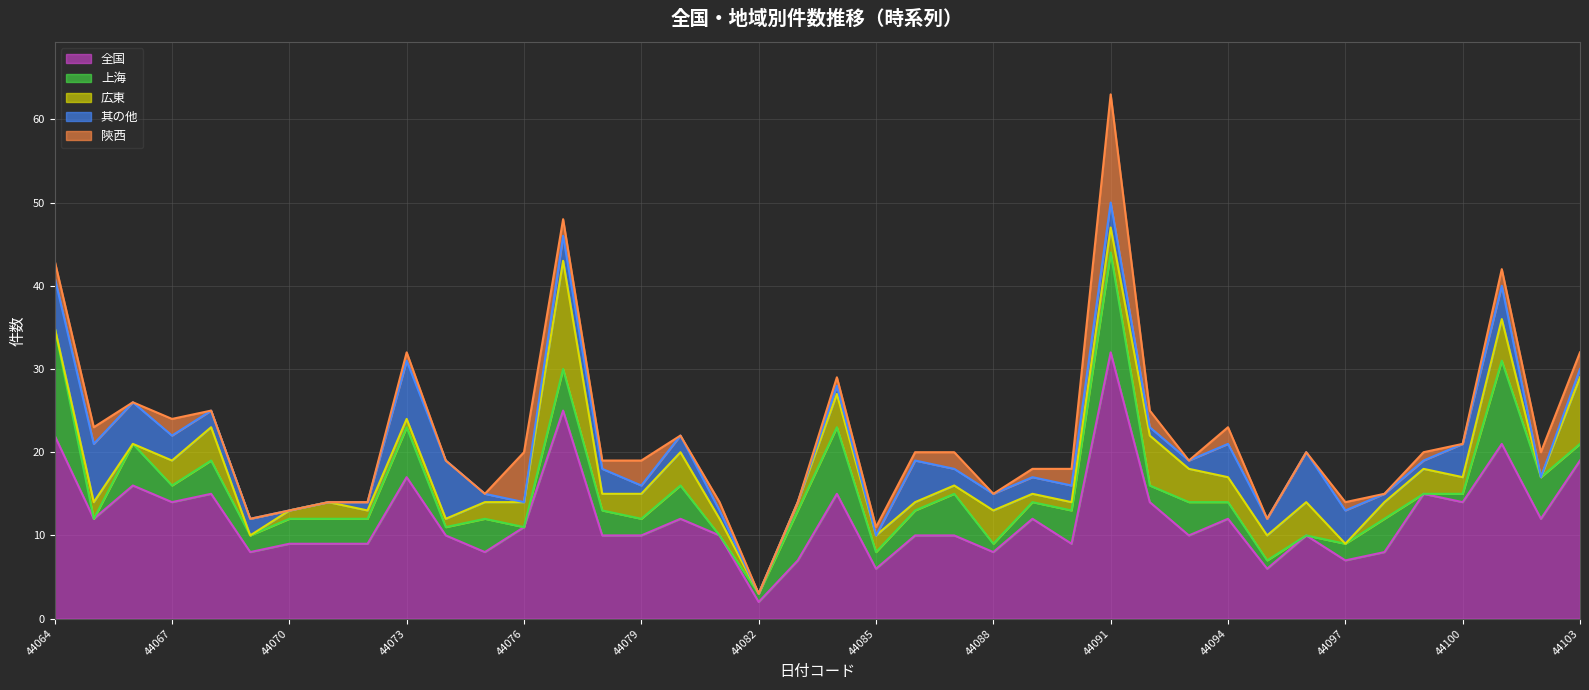

What is the sum of the 広東 values at 44088 and 44096?

8